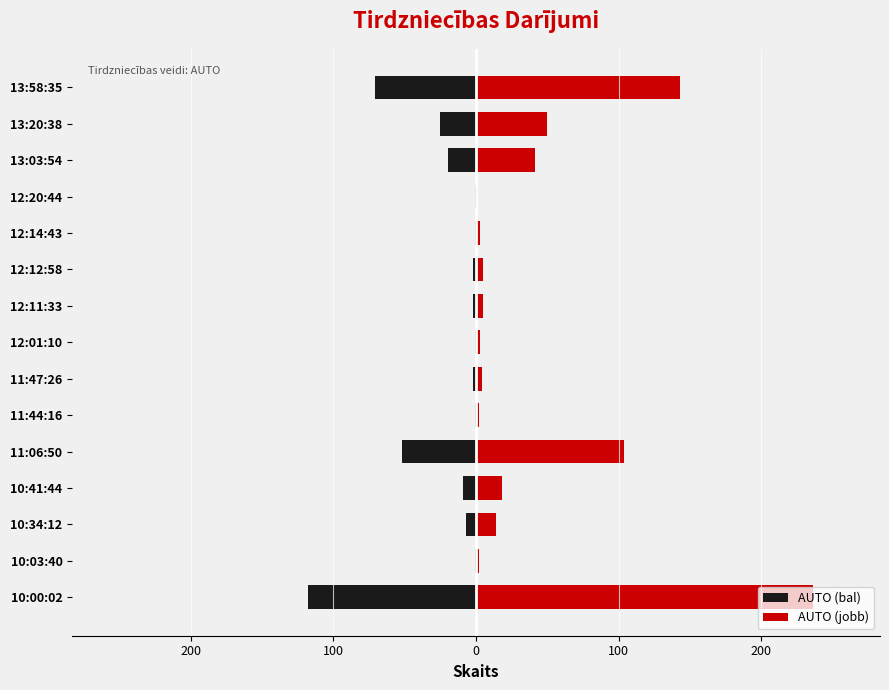

What is the value of the AUTO (bal) bar at the 3rd from the left?

-7